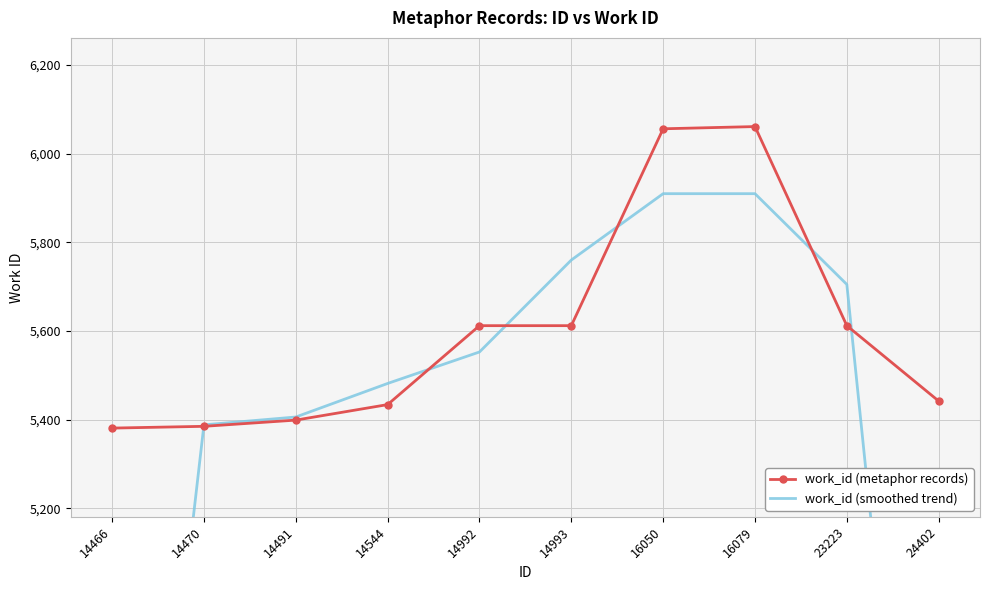

What is the value of the work_id (smoothed trend) point at the 4th from the left?

5481.7